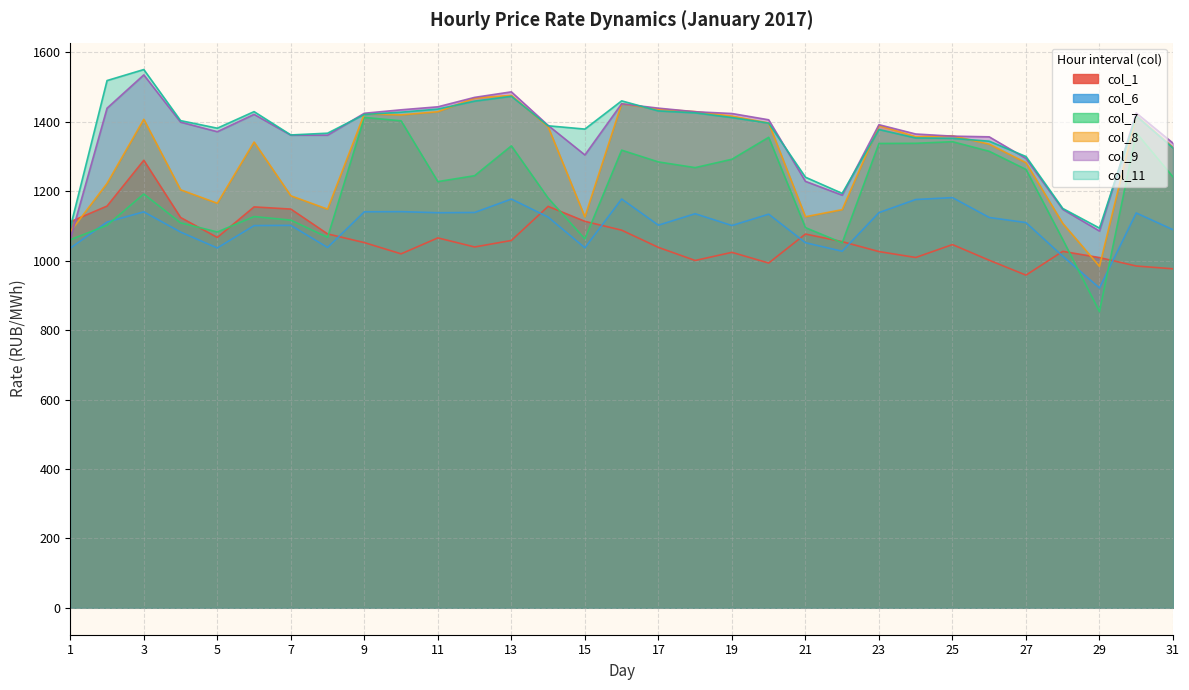

True or false: col_6 and col_11 cross at least once.

False